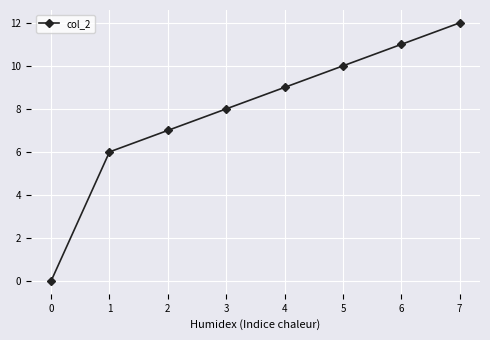

Rank the categories by value from highest to lowest.

7, 6, 5, 4, 3, 2, 1, 0